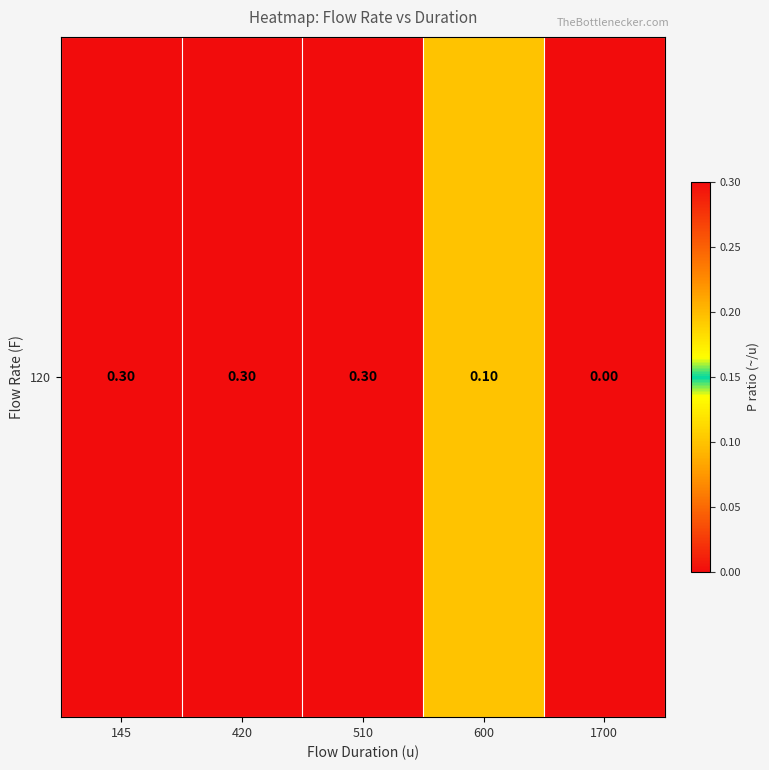

Reading right to left, transcribe all the data shown in this chart.

0.0	0.1	0.3	0.3	0.3